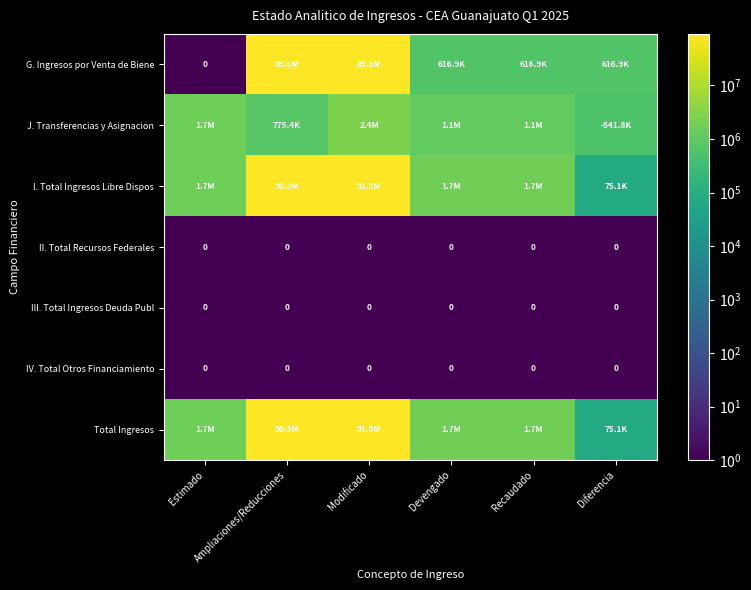

Which has a higher value, Diferencia or Devengado?

Diferencia